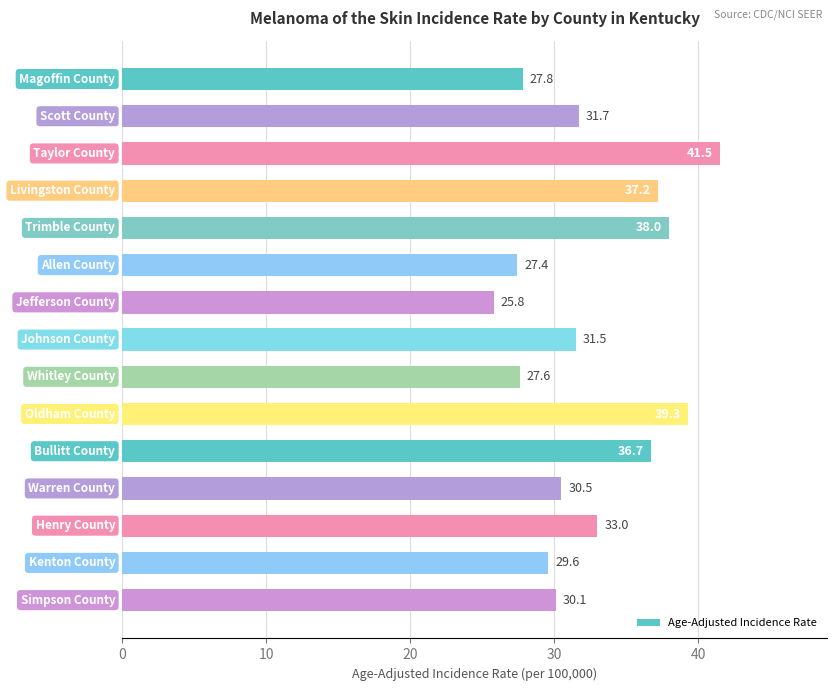

What is the average value?

32.5